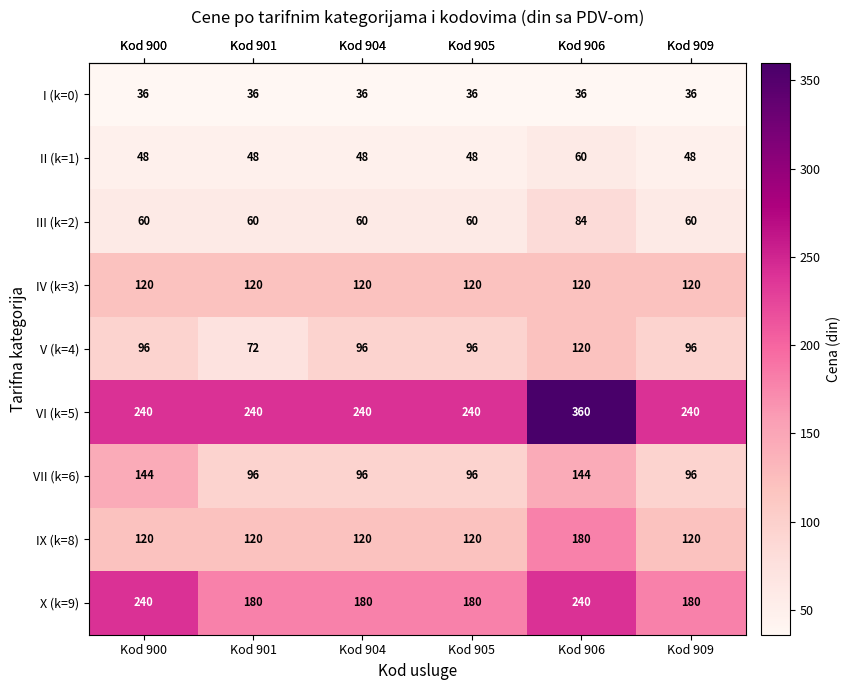

What is the total value across all series at Kod 906?

1344